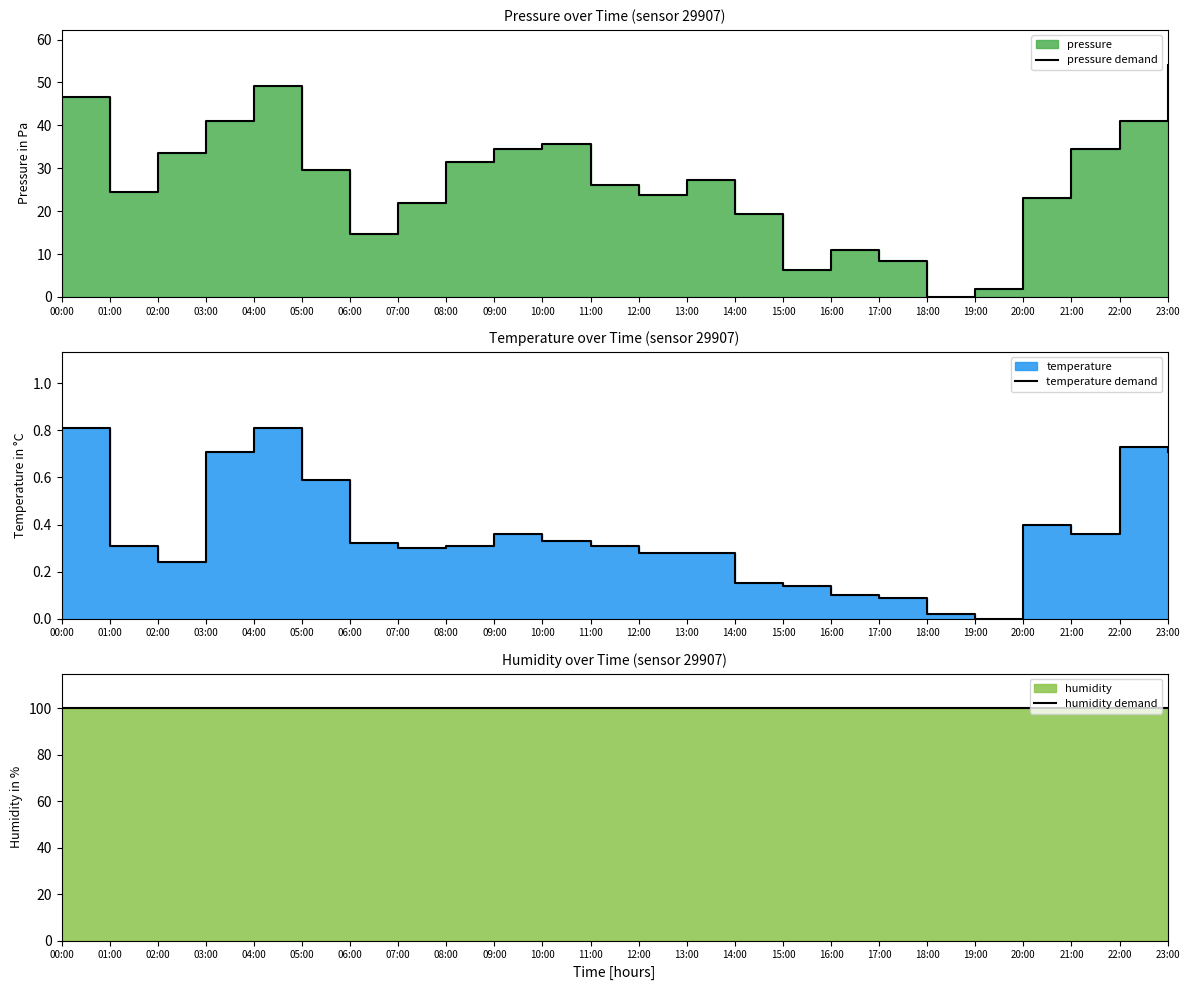

Rank the series at 05:00 from highest to lowest value.

humidity demand, pressure demand, temperature demand